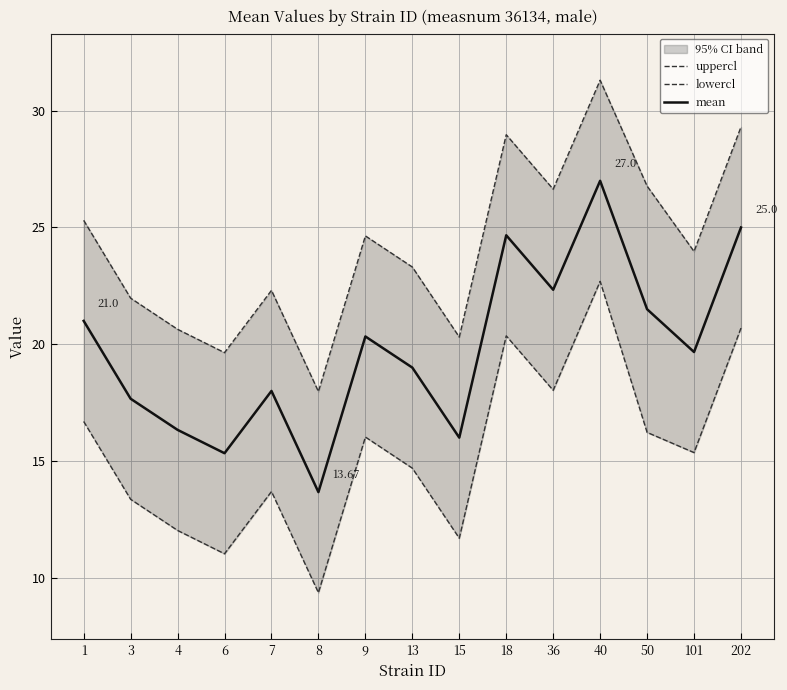

What is the difference between the highest and lowest values at 50?

10.6